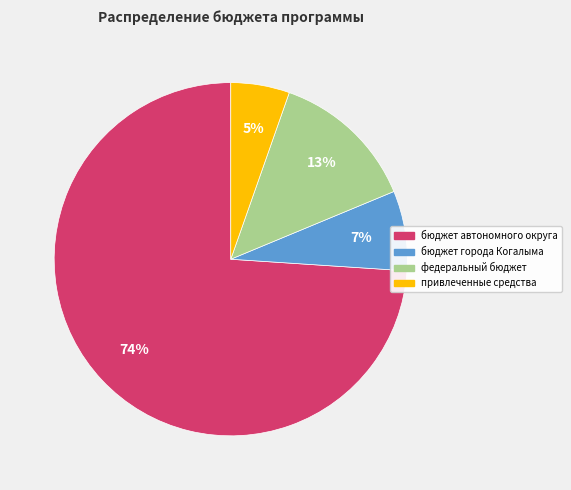

What percentage is the федеральный бюджет slice, to the nearest percent?

13%